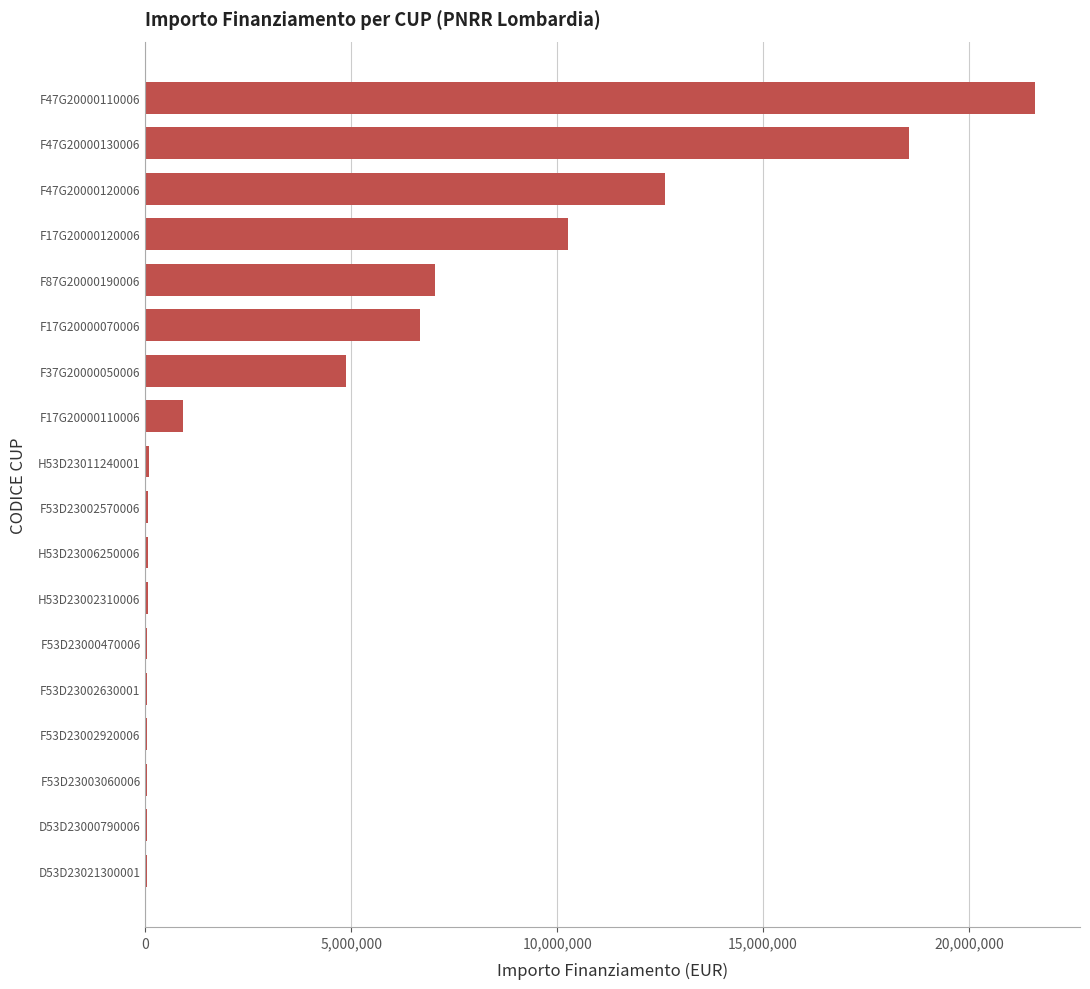

Are the bars grouped side by side (vs. stacked)?

No